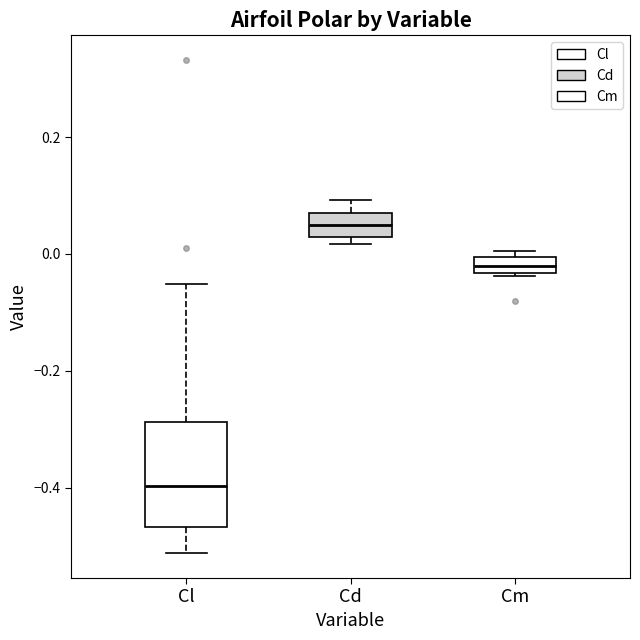

Where does the median line of the box for Cm sit on the y-axis? The values are not printed on the chart, so give them approximately, as read against the axis.

-0.02